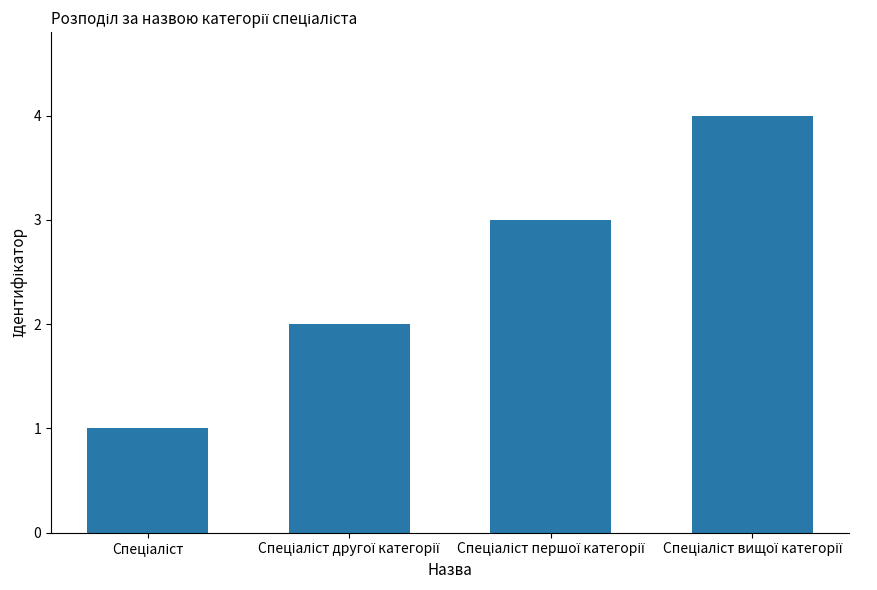

What is the greatest value displayed?

4